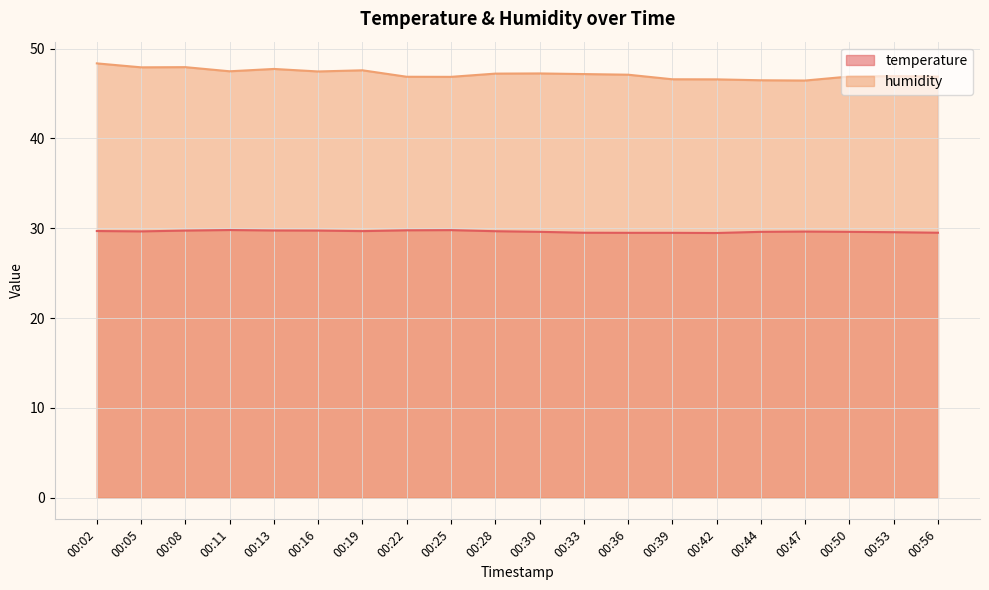

Reading left to right, list all the values displayed in this chart.

temperature: 29.7	29.6	29.7	29.8	29.8	29.7	29.7	29.8	29.8	29.7	29.6	29.5	29.5	29.5	29.5	29.6	29.6	29.6	29.6	29.5
humidity: 48.4	47.9	47.9	47.5	47.7	47.5	47.6	46.9	46.9	47.2	47.2	47.2	47.1	46.6	46.6	46.5	46.5	46.9	46.9	46.9